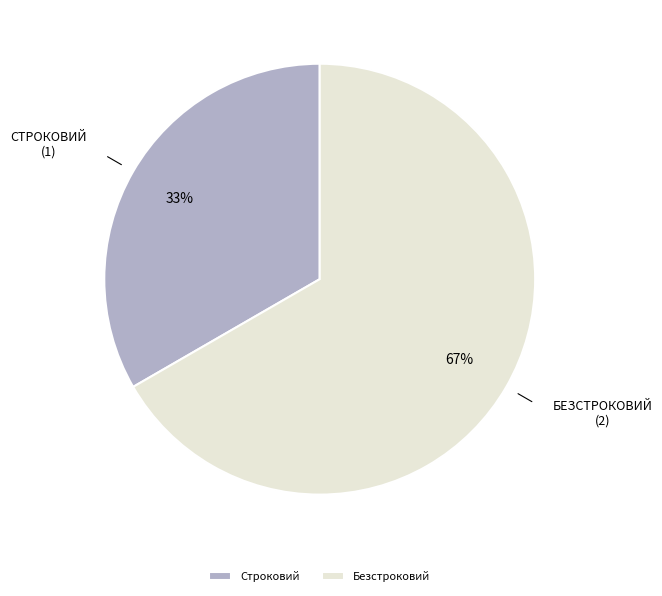

How many slices are in this pie chart?

2